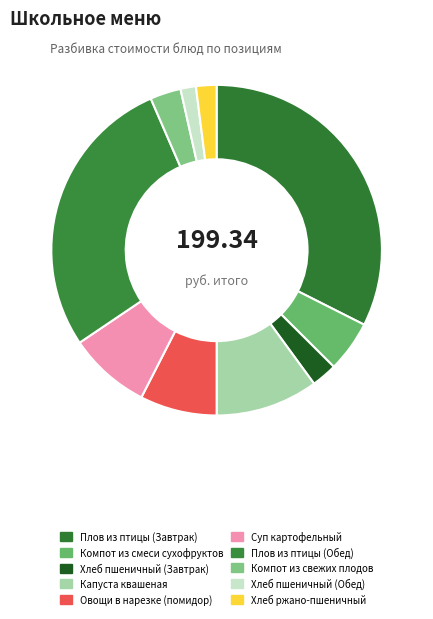

Is Овощи в нарезке (помидор) the majority of the pie?

No